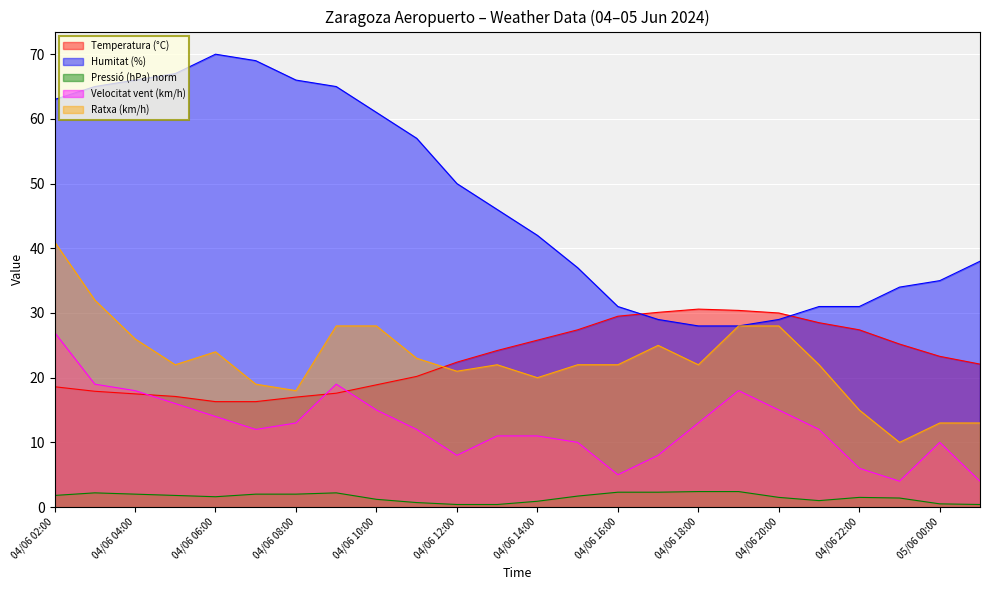

How many lines are shown in the chart?

5